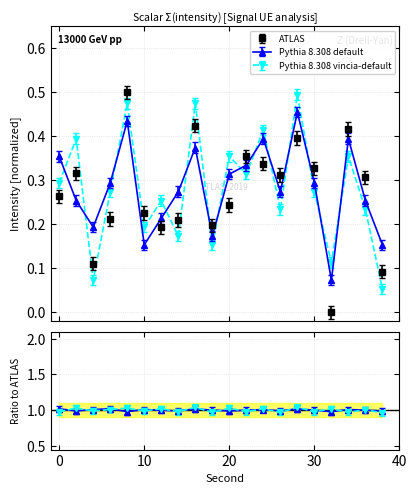

How many interior local valleys does the ATLAS series have?

5